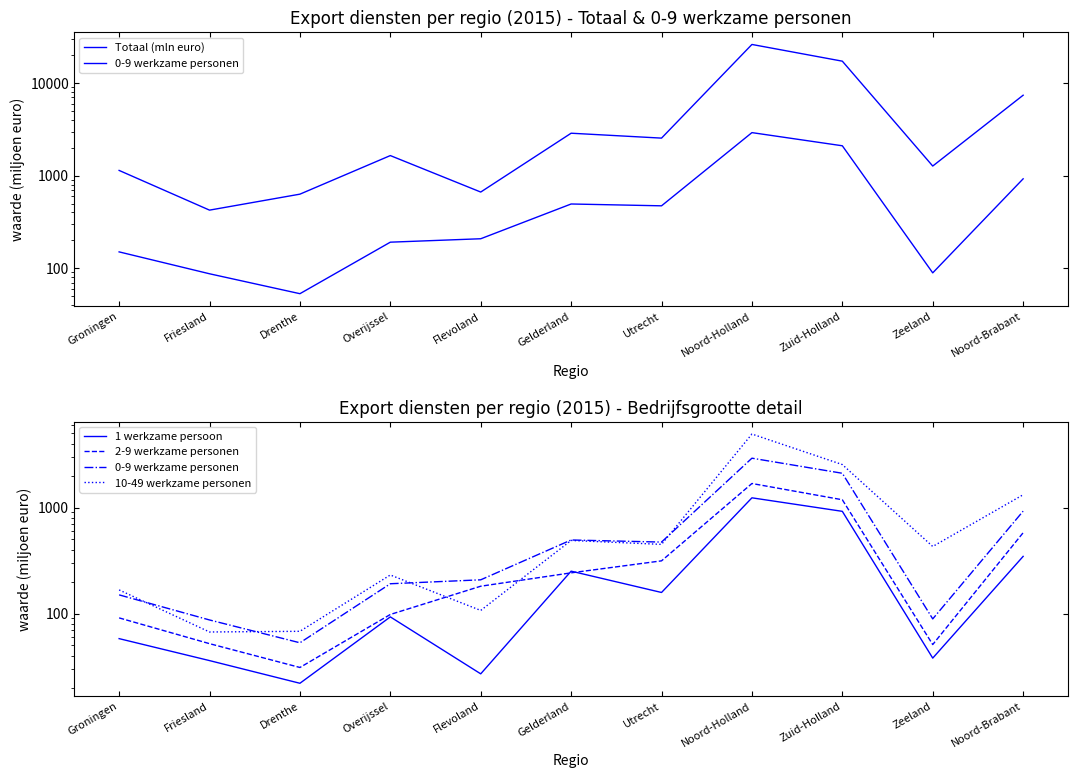

What is the value of the 0-9 werkzame personen point at the 3rd from the left?

53